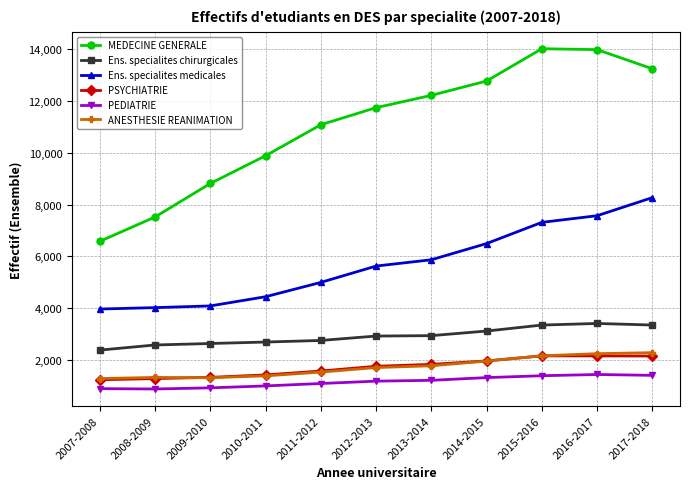

True or false: PEDIATRIE and Ens. specialites medicales cross at least once.

False